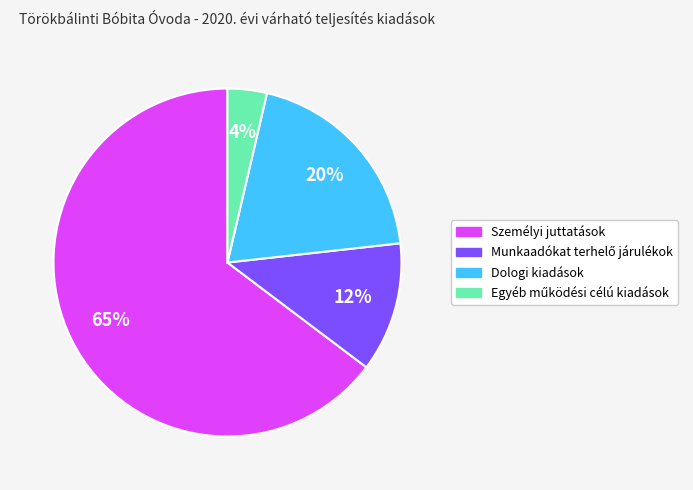

The Dologi kiadások slice represents 20% of the pie. True or false?

True